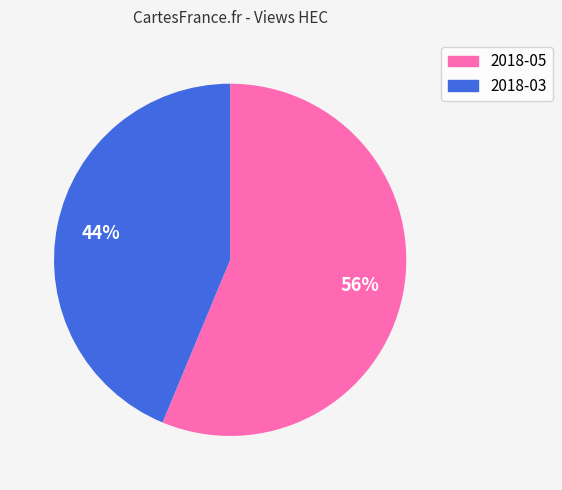

Do 2018-03 and 2018-05 together represent more than half of the pie?

Yes